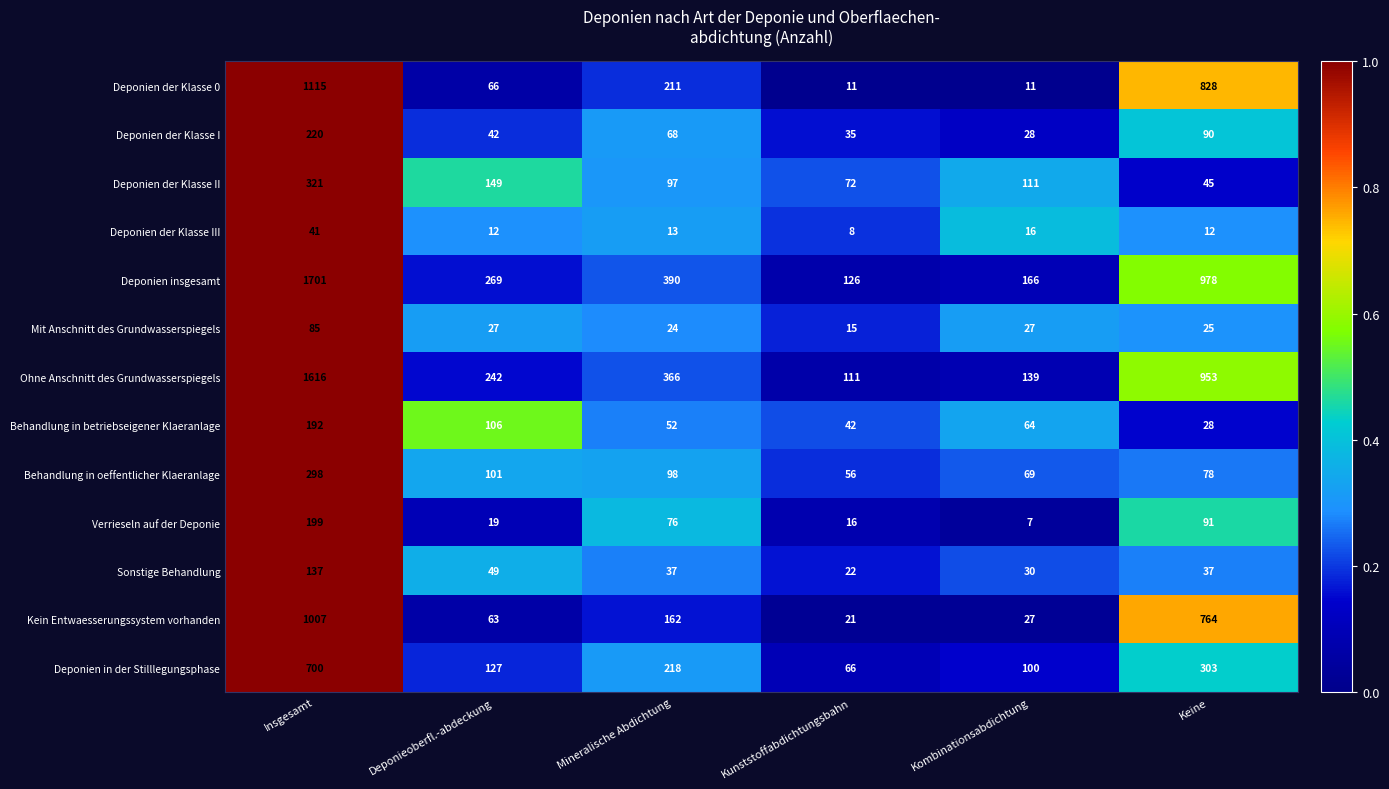

What value does the Deponien der Klasse III series have at Keine, to the nearest 10?

10